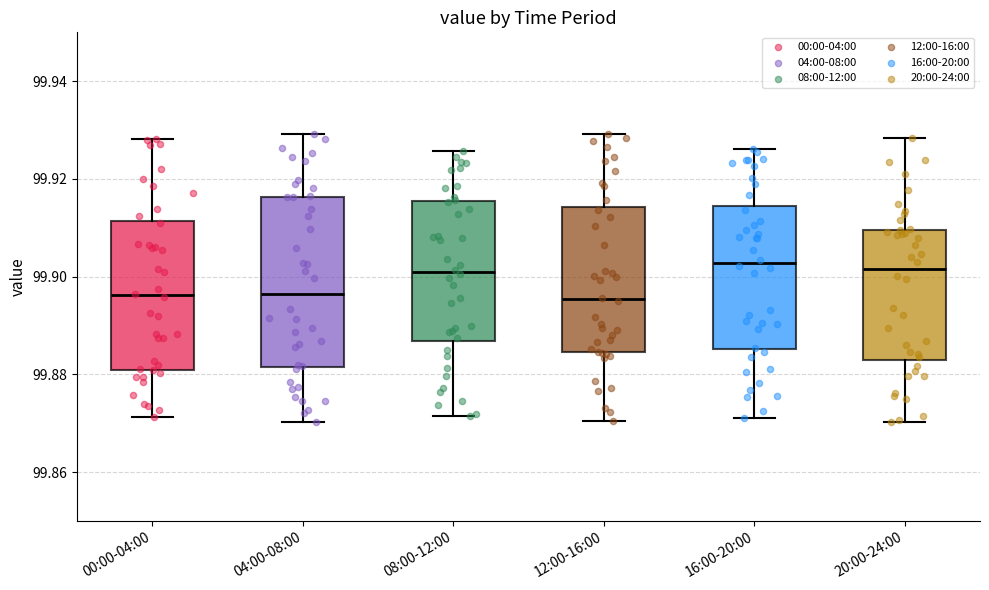

Comparing the boxes themselves (not the whiskers), which one is the tallest?

04:00-08:00